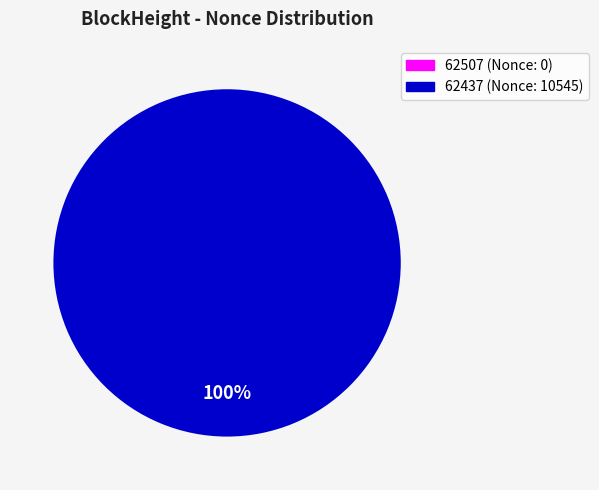

Which has a higher value, 62507 or 62437?

62437